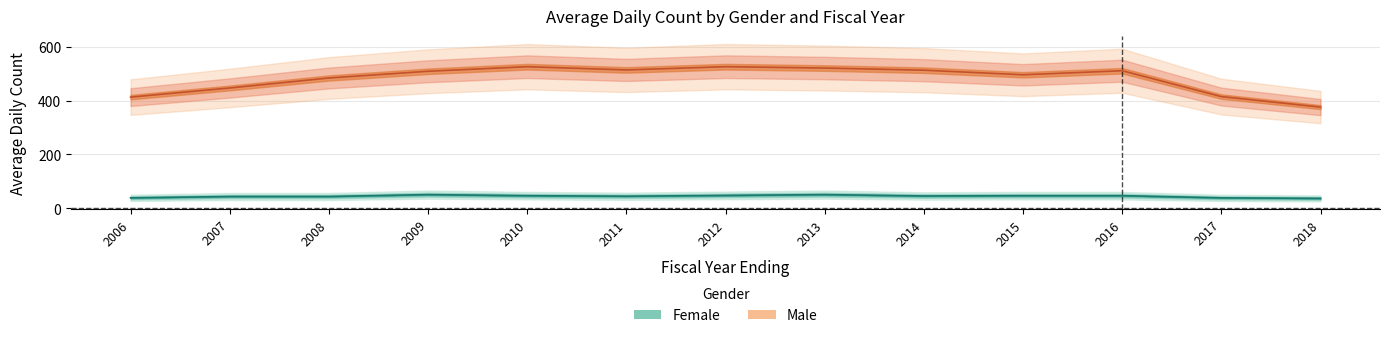

What is the difference between the second highest and minimum values in the Male series?

150